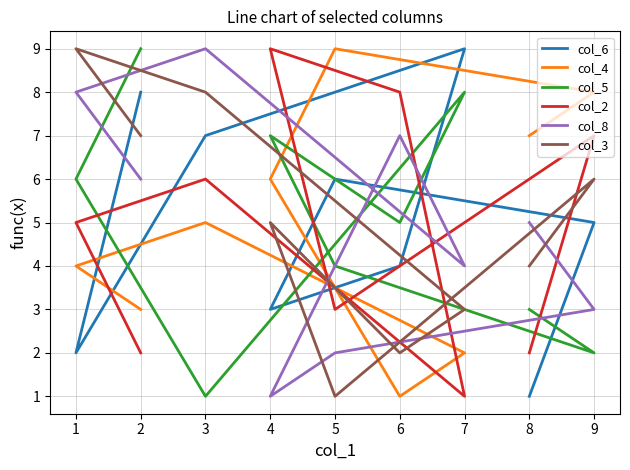

At how many categories does at least one series exceed 6?

9